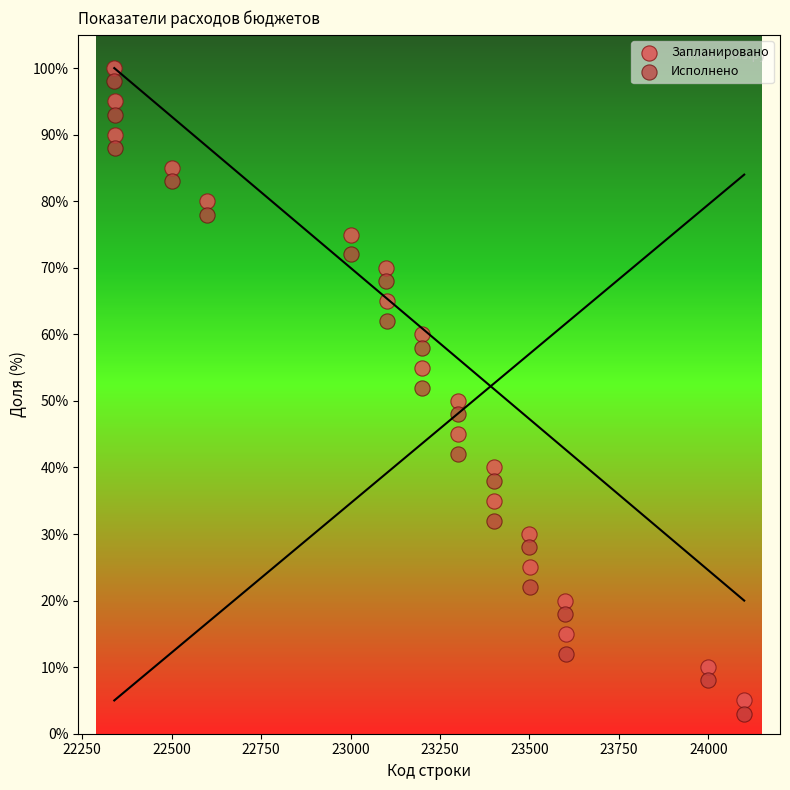

Which series contains the lowest Y value?

Исполнено